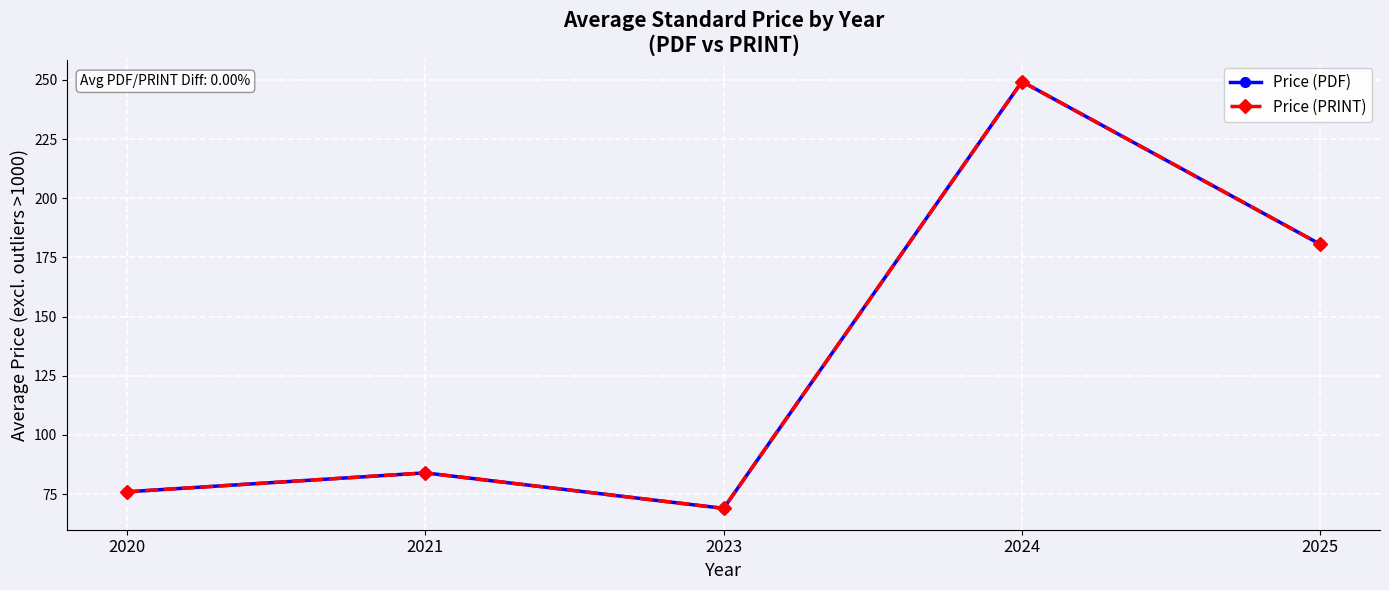

What is the difference between the maximum and minimum values in the Price (PDF) series?

180.3